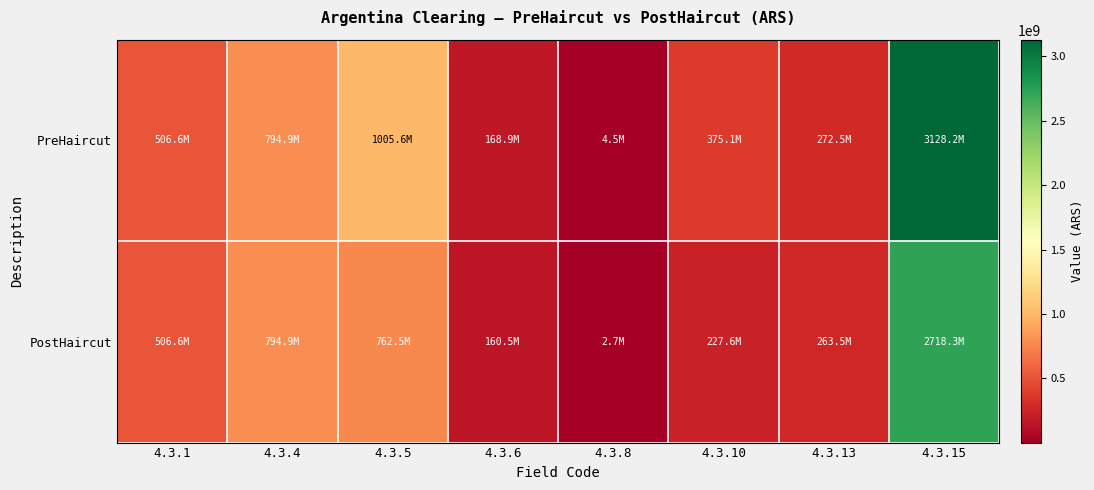

How many data points does each series have?

8